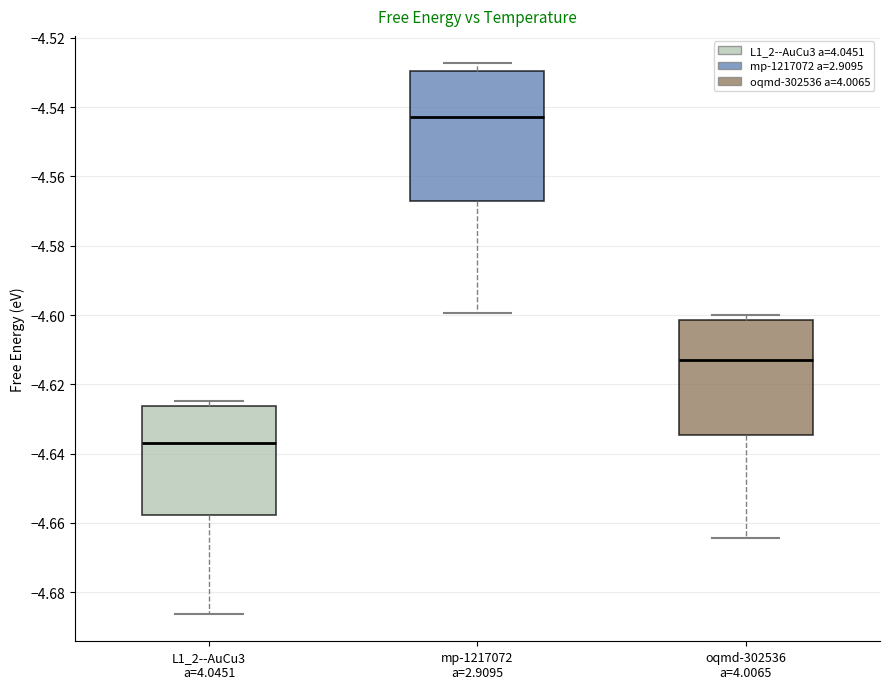

Where does the median line of the box for oqmd-302536 a=4.0065 sit on the y-axis? The values are not printed on the chart, so give them approximately, as read against the axis.

-4.614